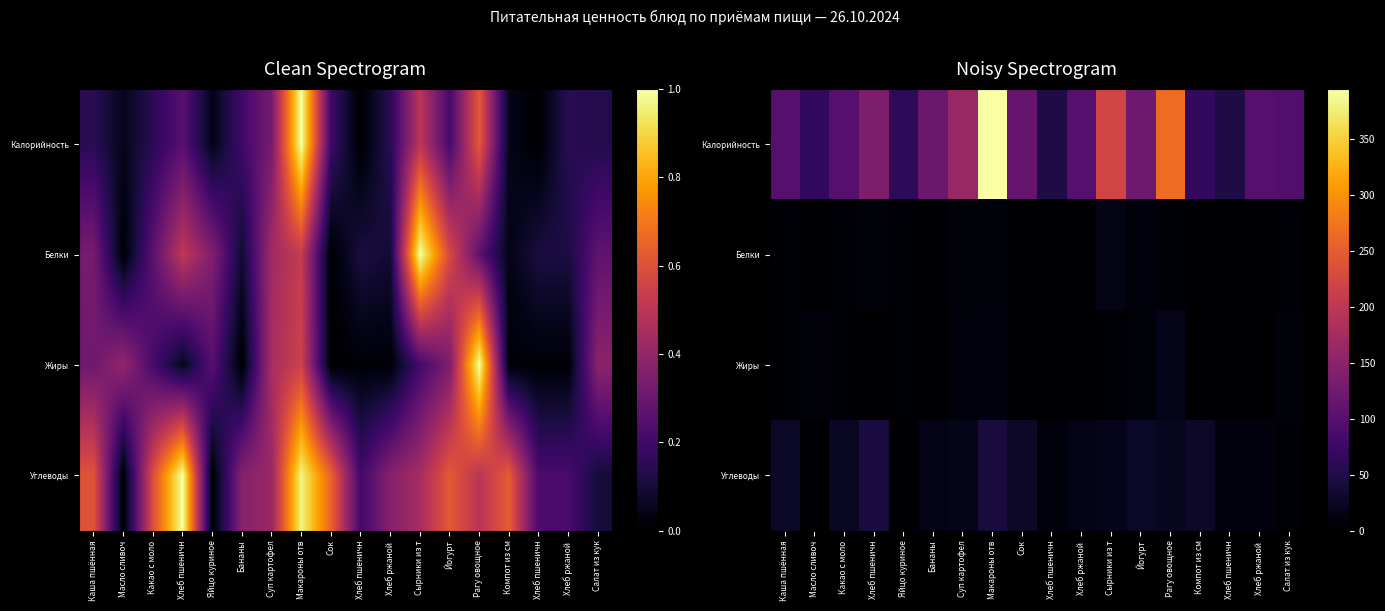

Read the Белки value at Рагу овощное.

3.8